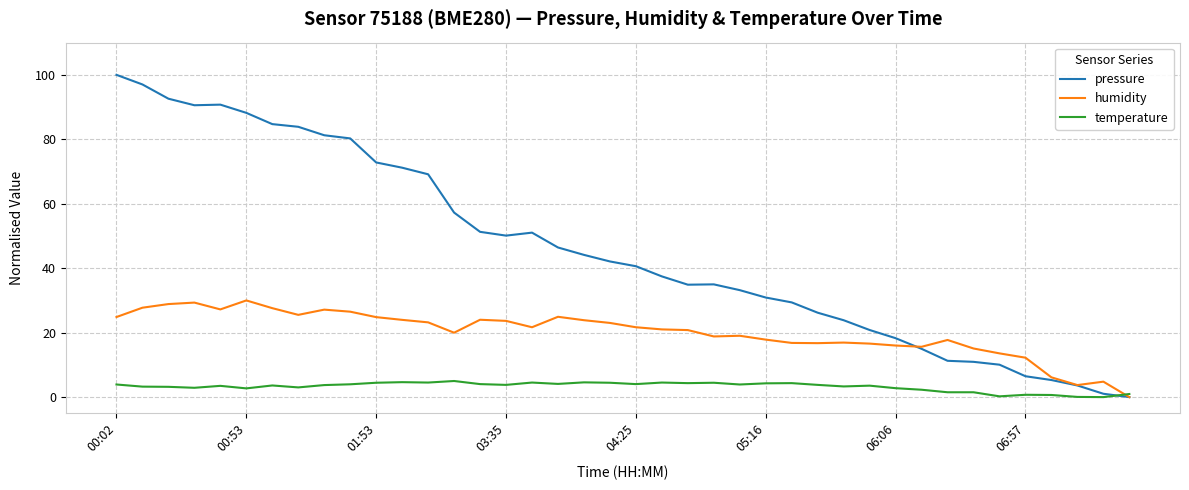

How many lines are shown in the chart?

3